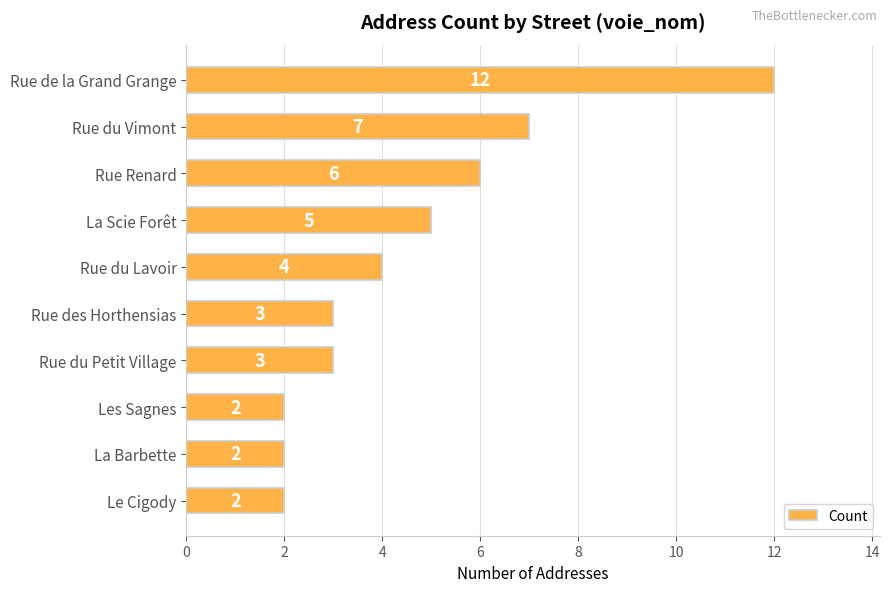

What is the average value?

5